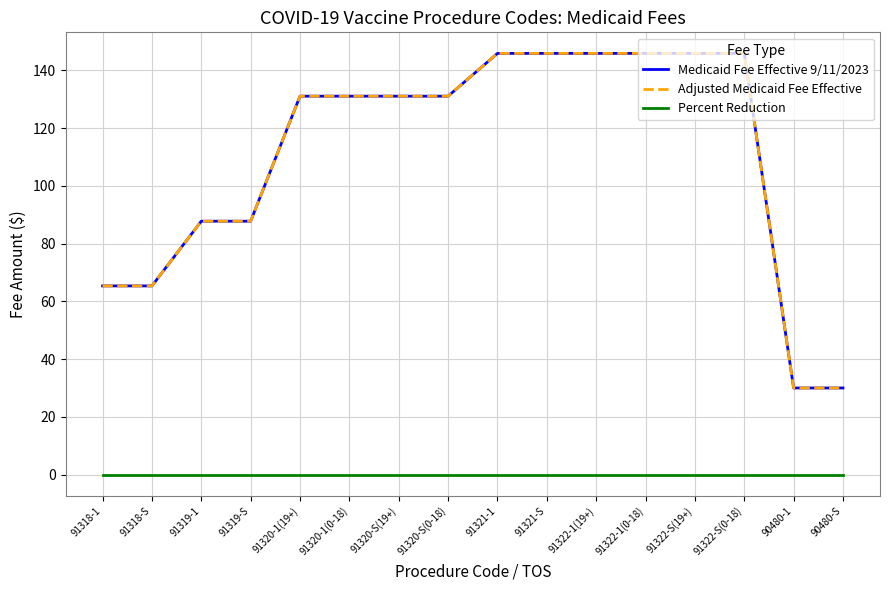

List the labels in order of Adjusted Medicaid Fee Effective value, smallest first.

90480-1, 90480-S, 91318-1, 91318-S, 91319-1, 91319-S, 91320-1(19+), 91320-1(0-18), 91320-S(19+), 91320-S(0-18), 91321-1, 91321-S, 91322-1(19+), 91322-1(0-18), 91322-S(19+), 91322-S(0-18)